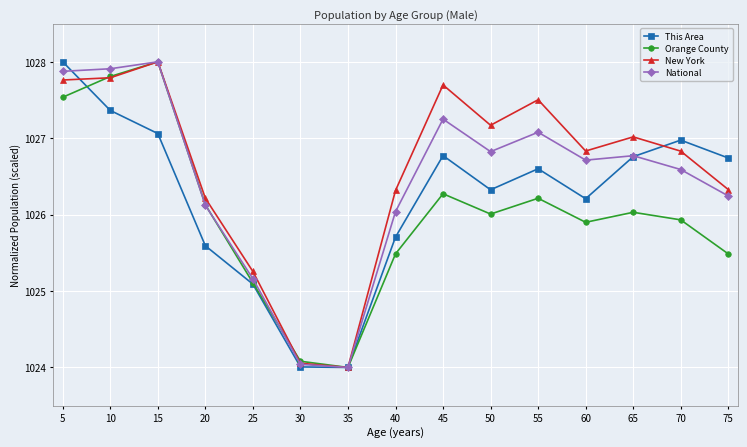

Is the value of This Area at 25 greater than the value of National at 20?

No